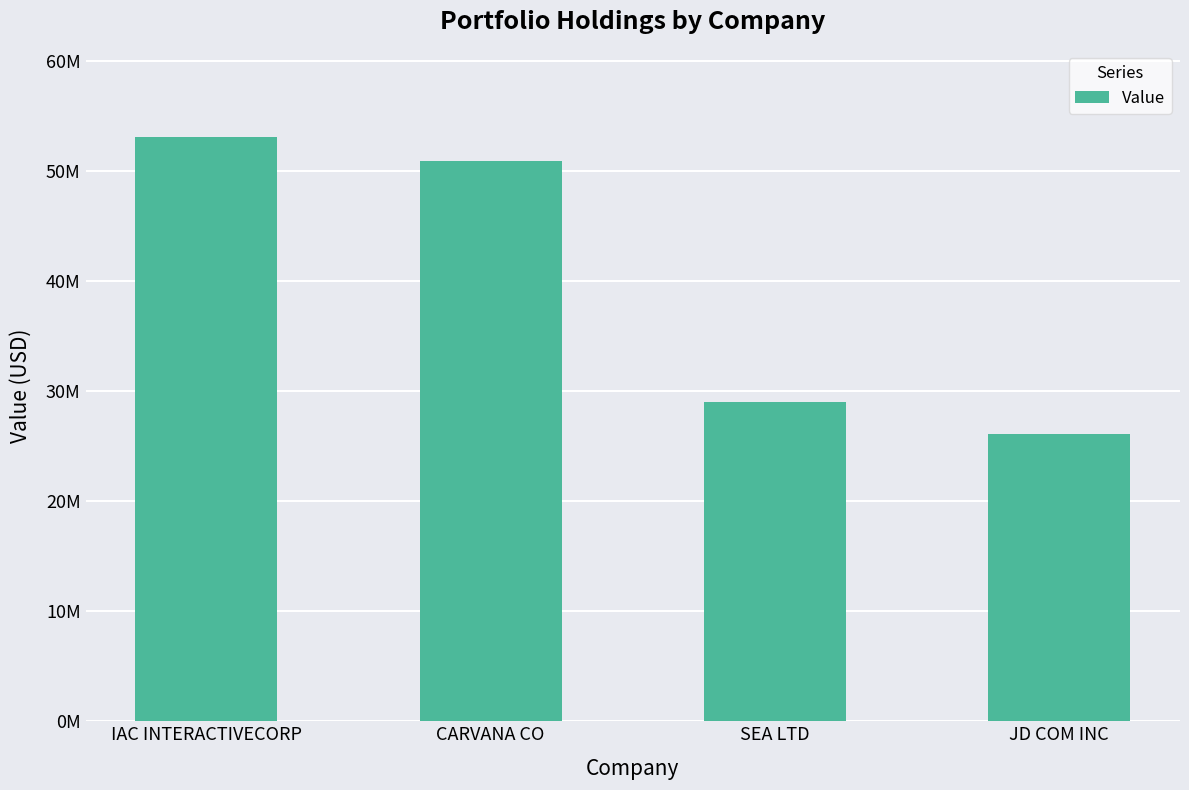

How many values are below 50890000?

2